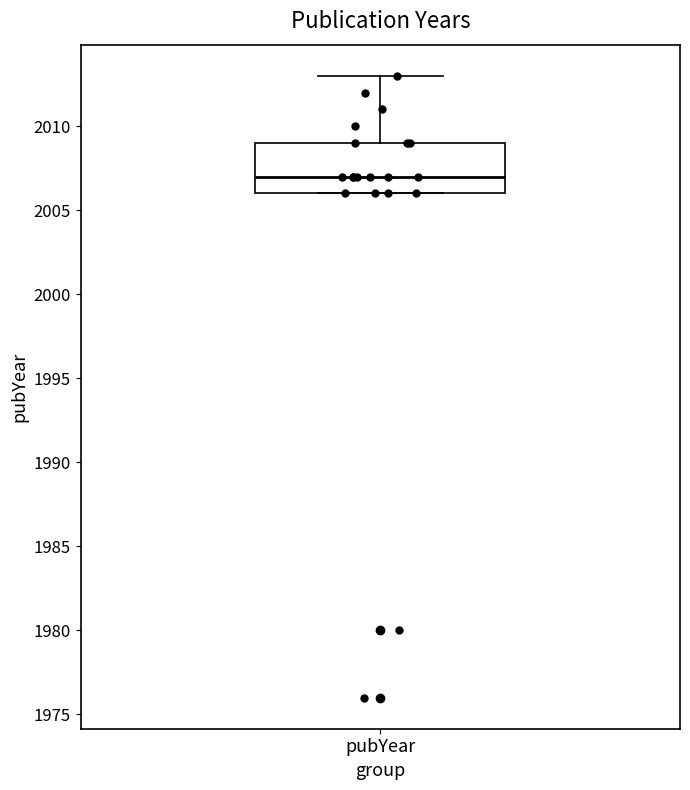

Transcribe this box plot: give where the median line is, the range the box spans, and where the two whiskers end, as read against the y-axis. The values are not printed on the chart, so give them approximately, as read against the axis.

median 2007, box 2006 to 2009, whiskers 2006 to 2013